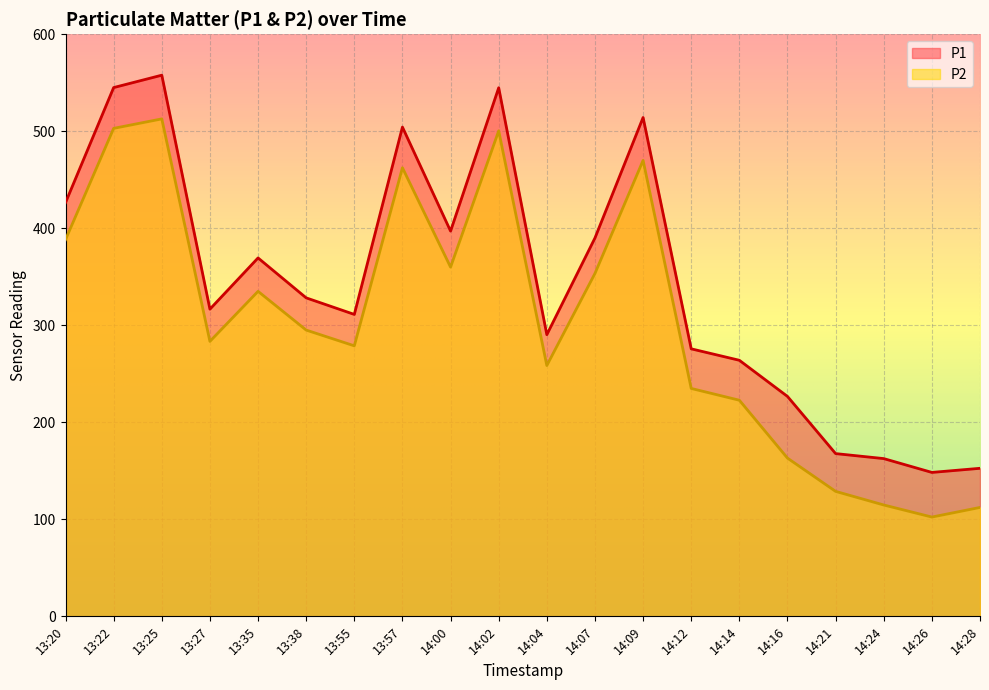

What is the label of the 20th point from the right?

13:20